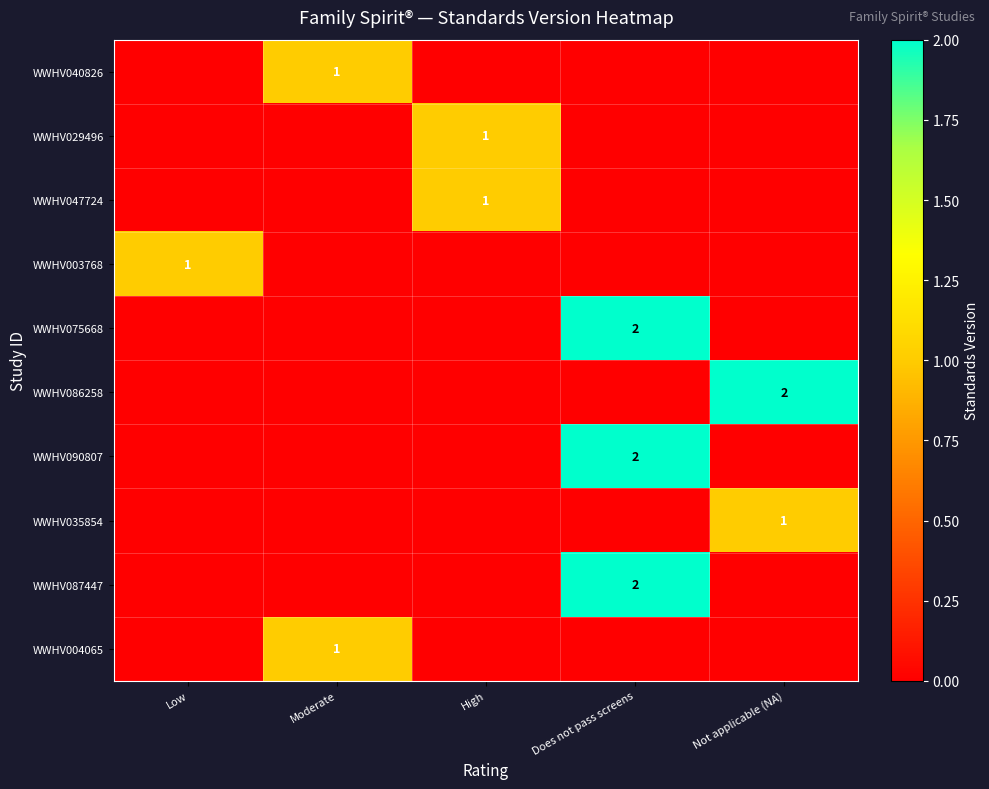

True or false: WWHV029496 has a value of 1 at High.

True